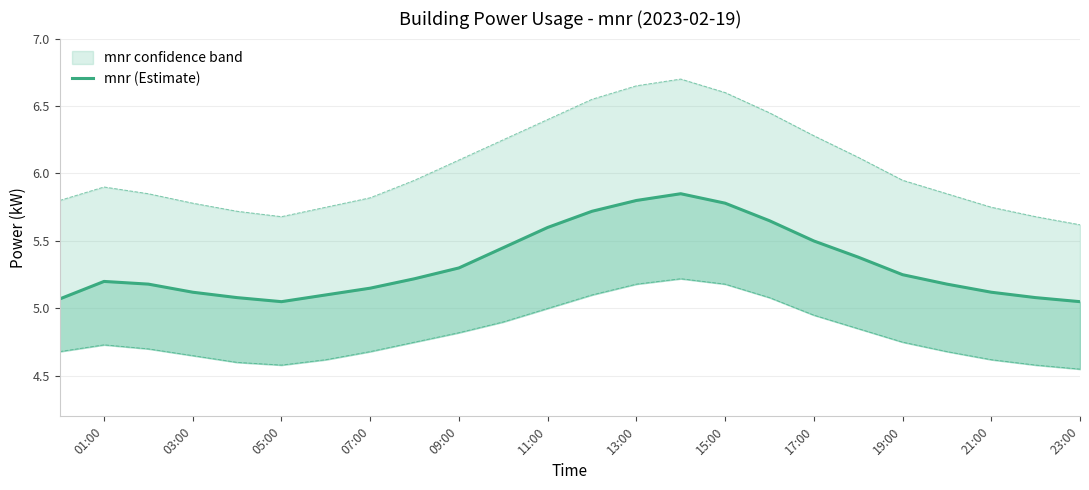

How many lines are shown in the chart?

1